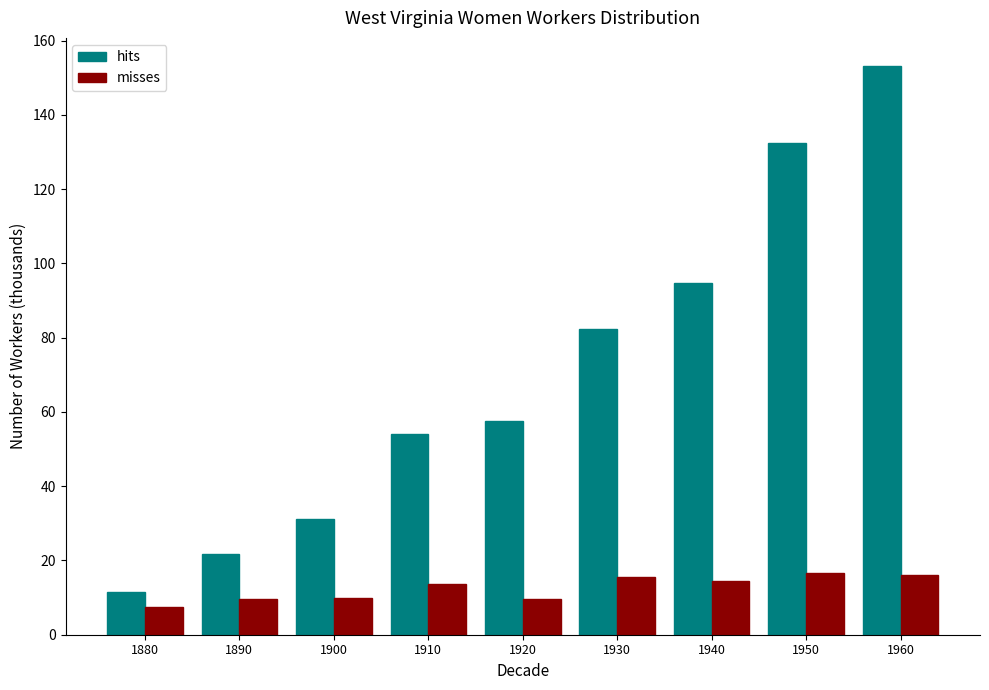

Is the value of misses at 1940 greater than the value of hits at 1910?

No